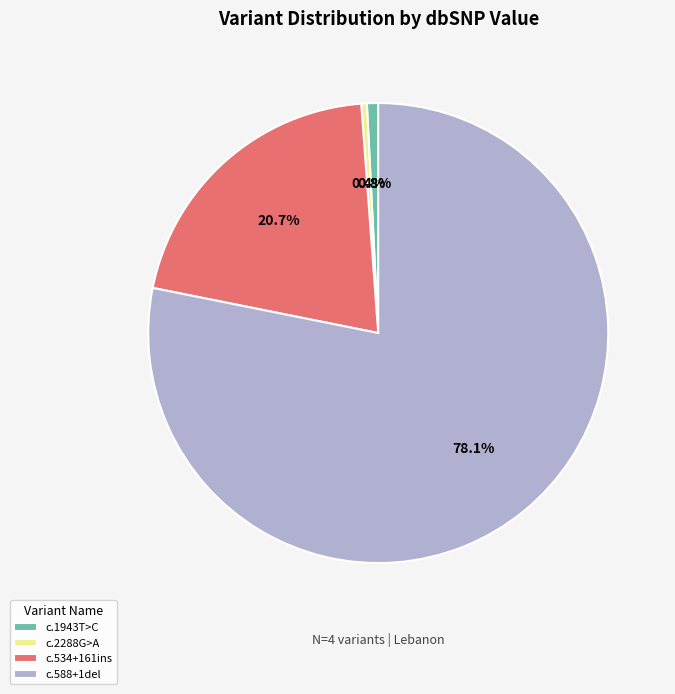

What percentage is NOT represented by c.1943T>C?

99.2%